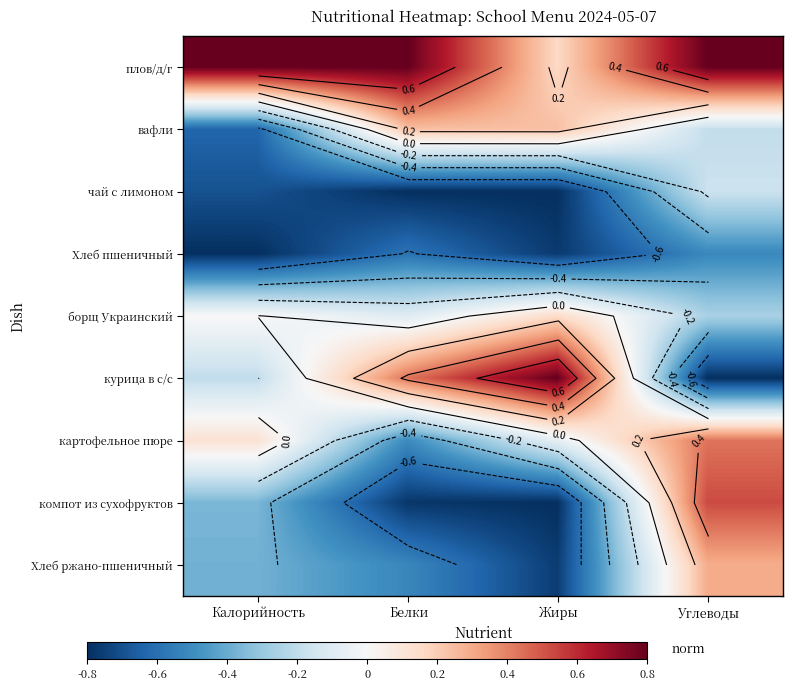

What is the sum of all Хлеб ржано-пшеничный values?

-1.4